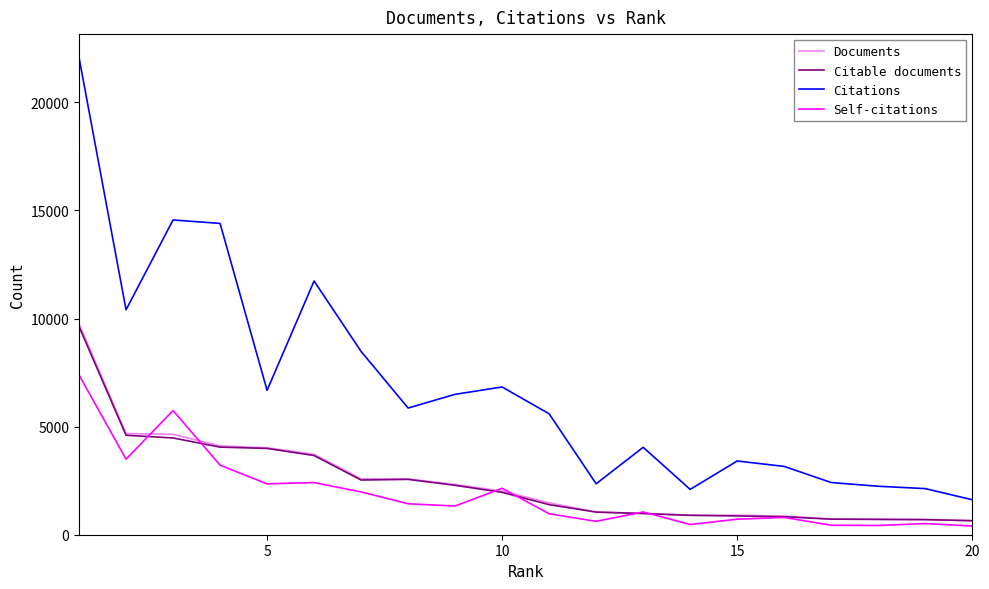

Which series has the widest spread of values?

Citations